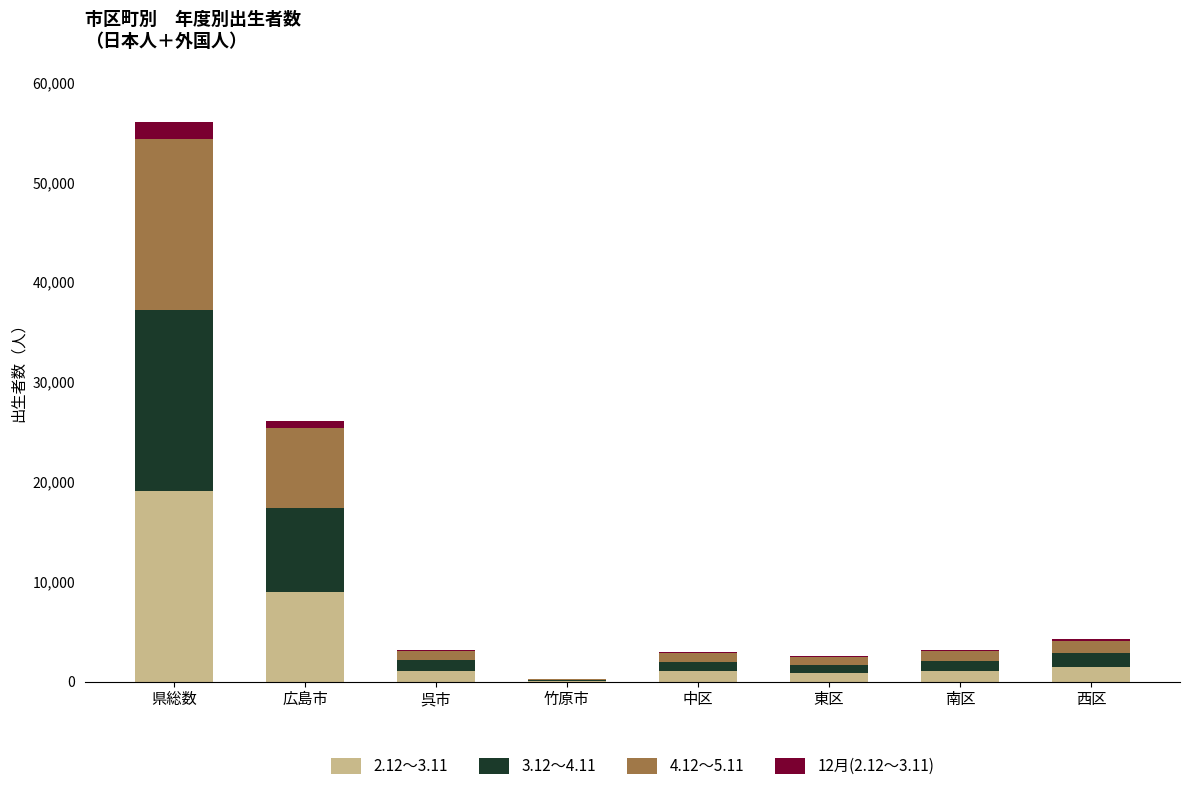

At which category is the sum across all series the highest?

県総数